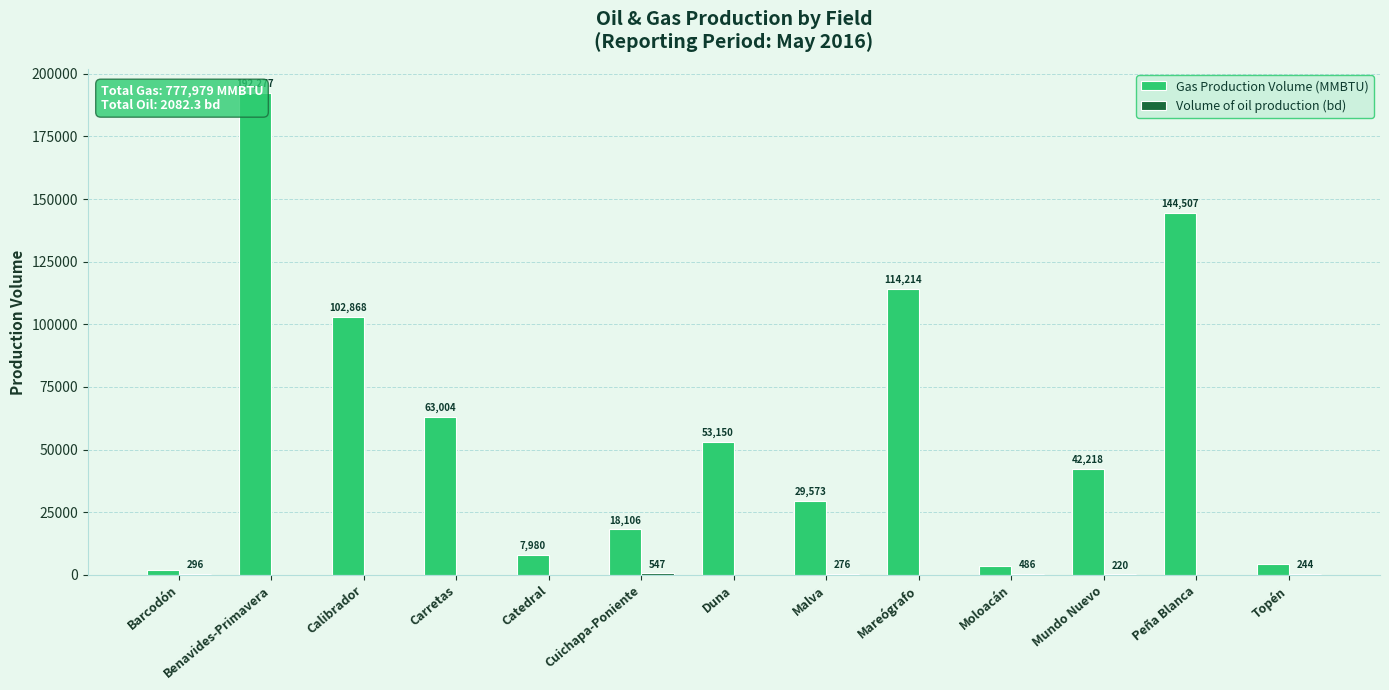

At which category does the chart reach its minimum across all series?

Benavides-Primavera